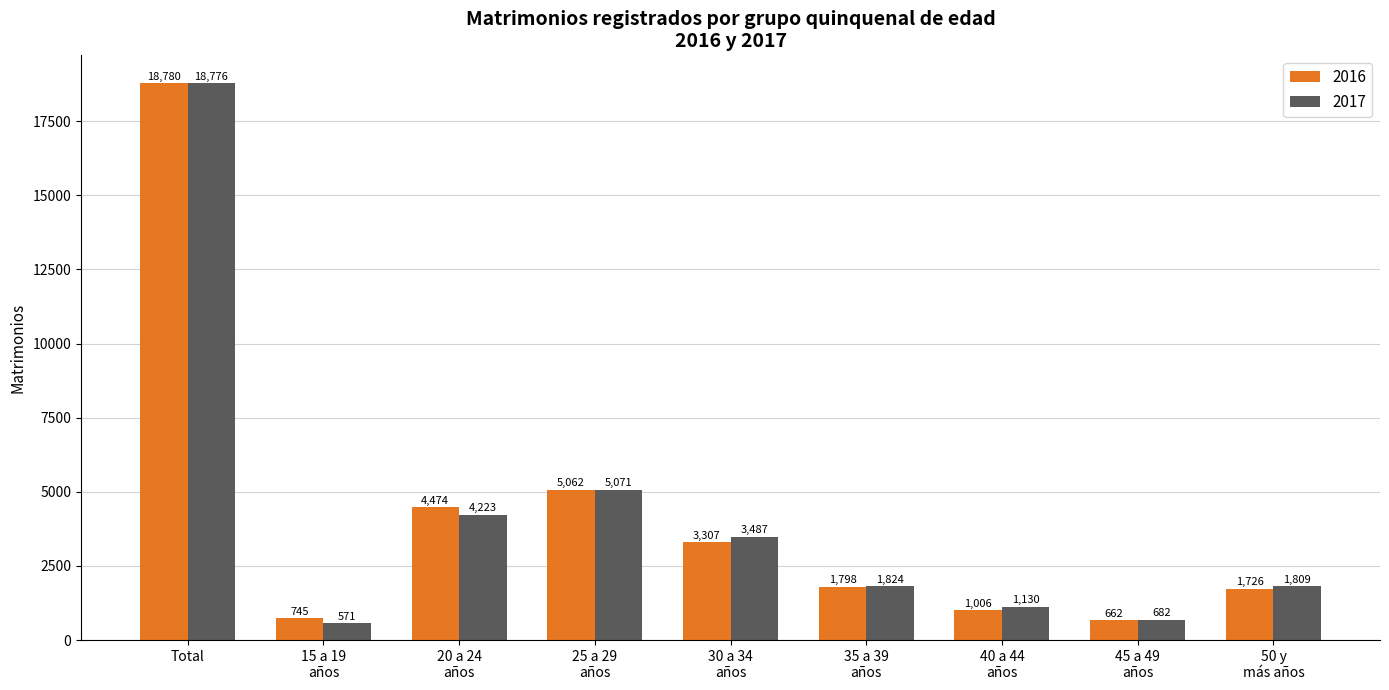

At which label does 2016 first exceed 1798?

Total